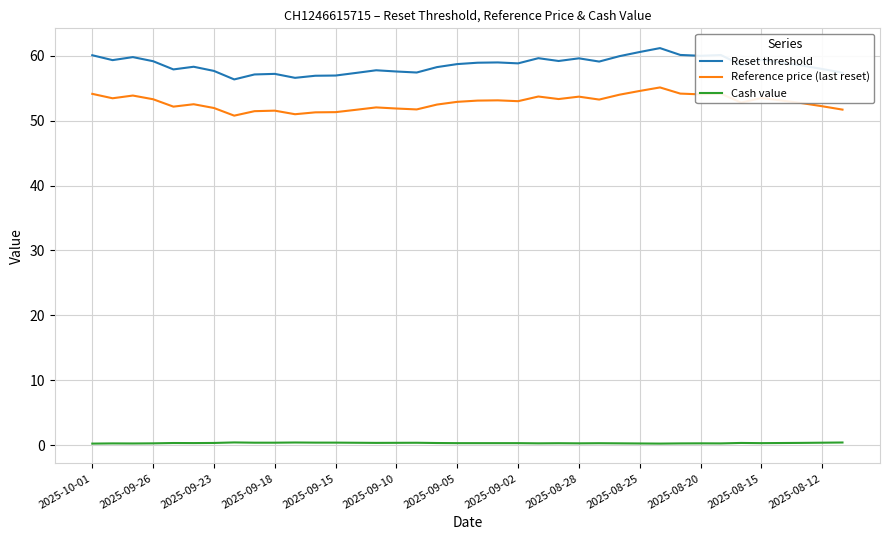

True or false: Reference price (last reset) and Reset threshold intersect in this chart.

False